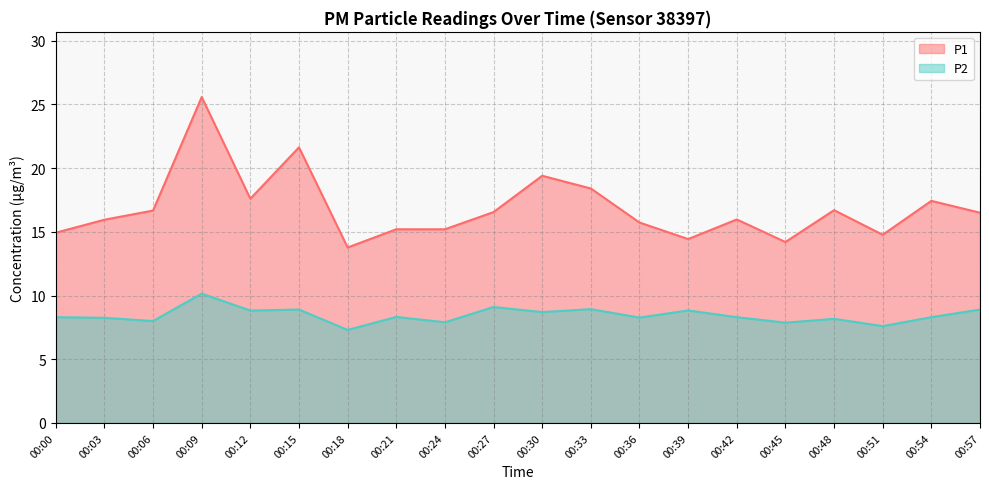

How many interior local valleys does the P1 series have?

5